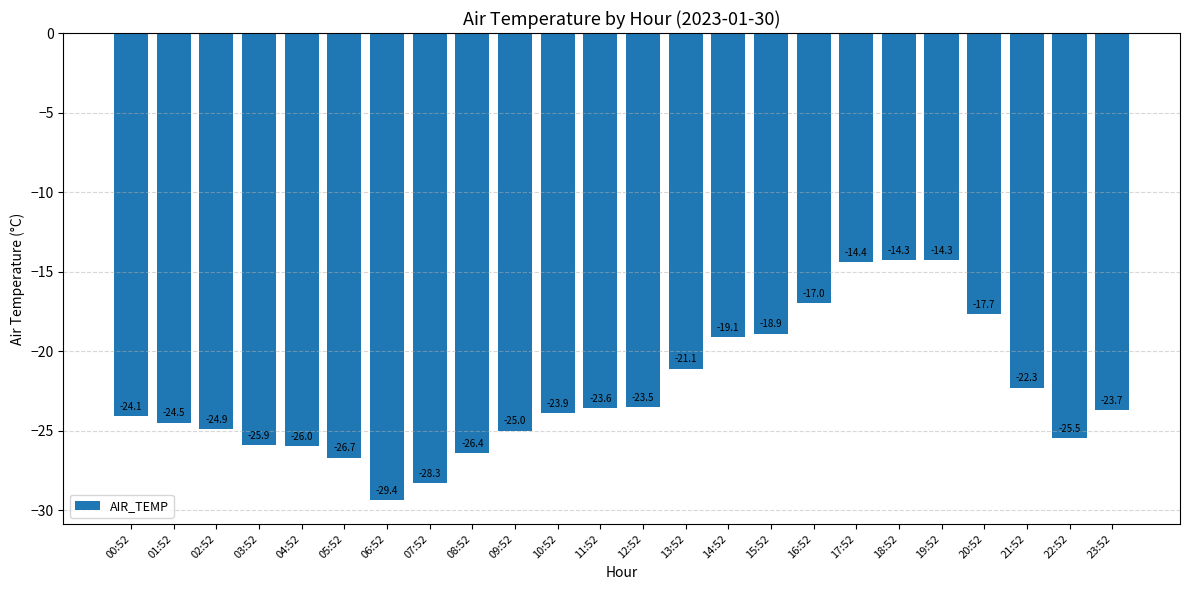

What is the sum of all values?

-540.5